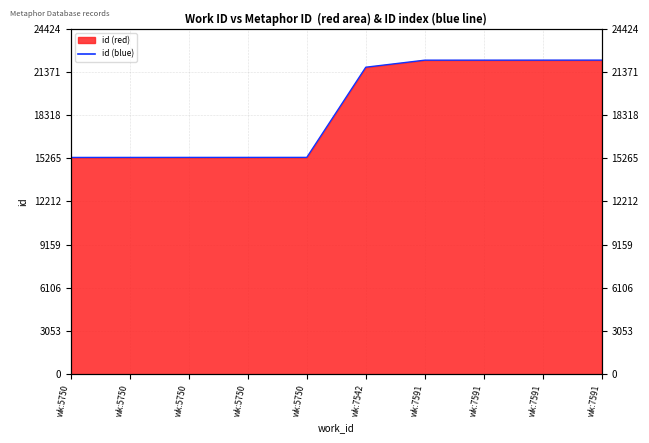

What value does the data have at wk:7591, to the nearest 10?

22200